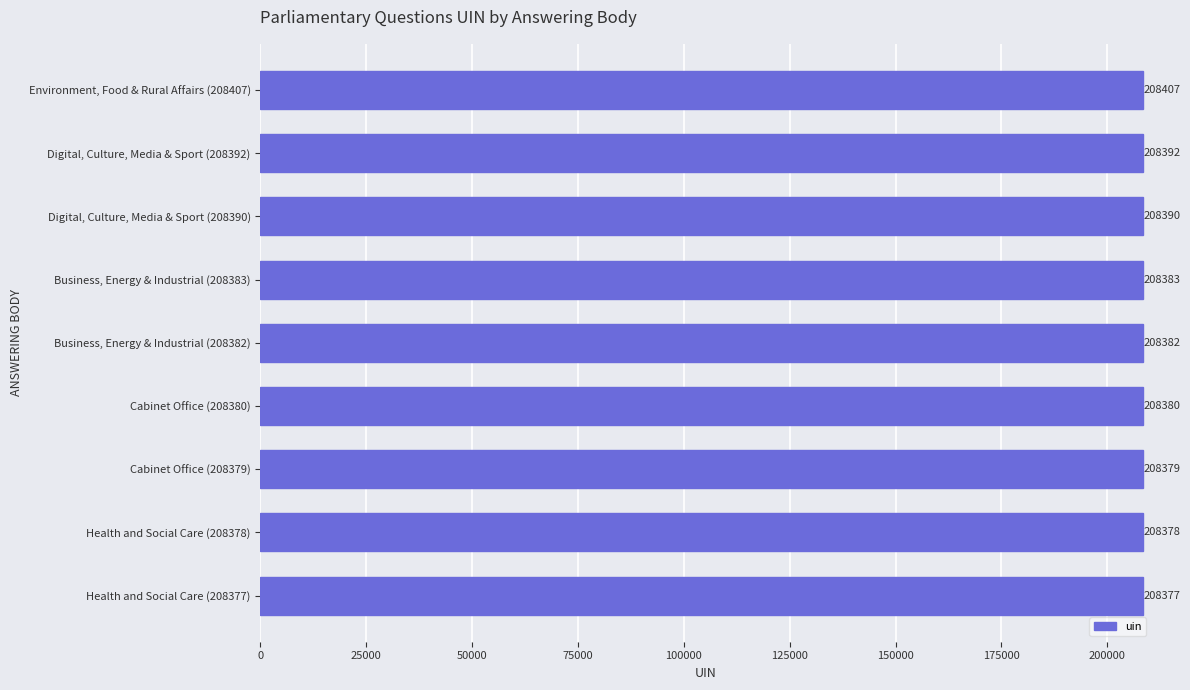

Which has a higher value, Business, Energy & Industrial (208382) or Digital, Culture, Media & Sport (208390)?

Digital, Culture, Media & Sport (208390)